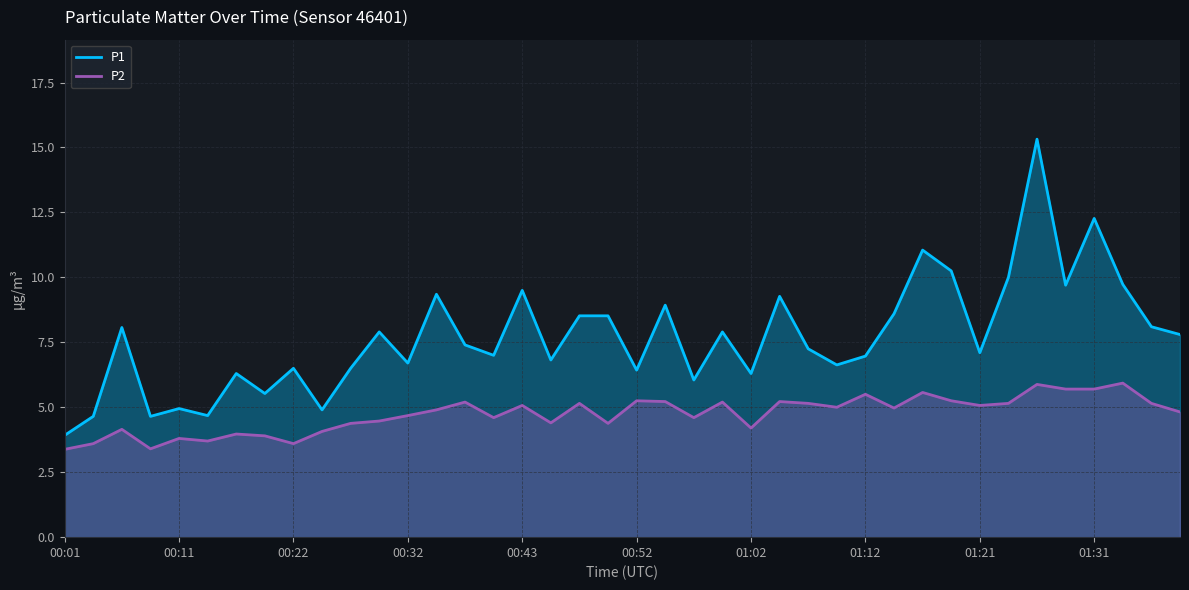

Rank the series by their maximum value, from highest to lowest.

P1, P2